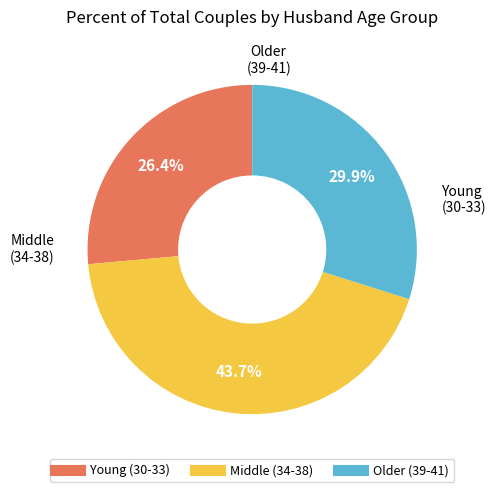

Does any single category account for the majority?

No